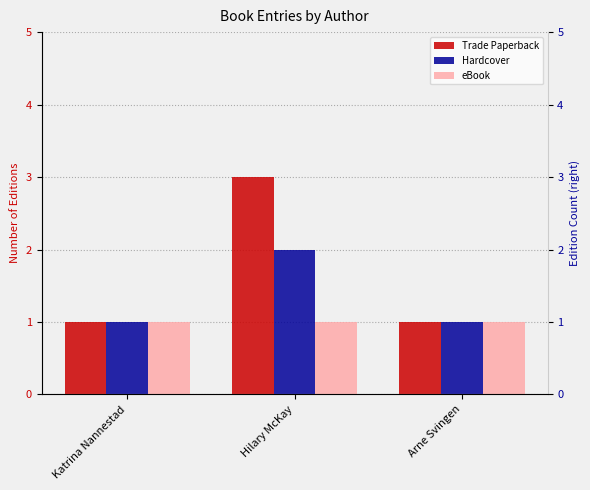

Which has a higher value, Arne Svingen or Hilary McKay?

Hilary McKay